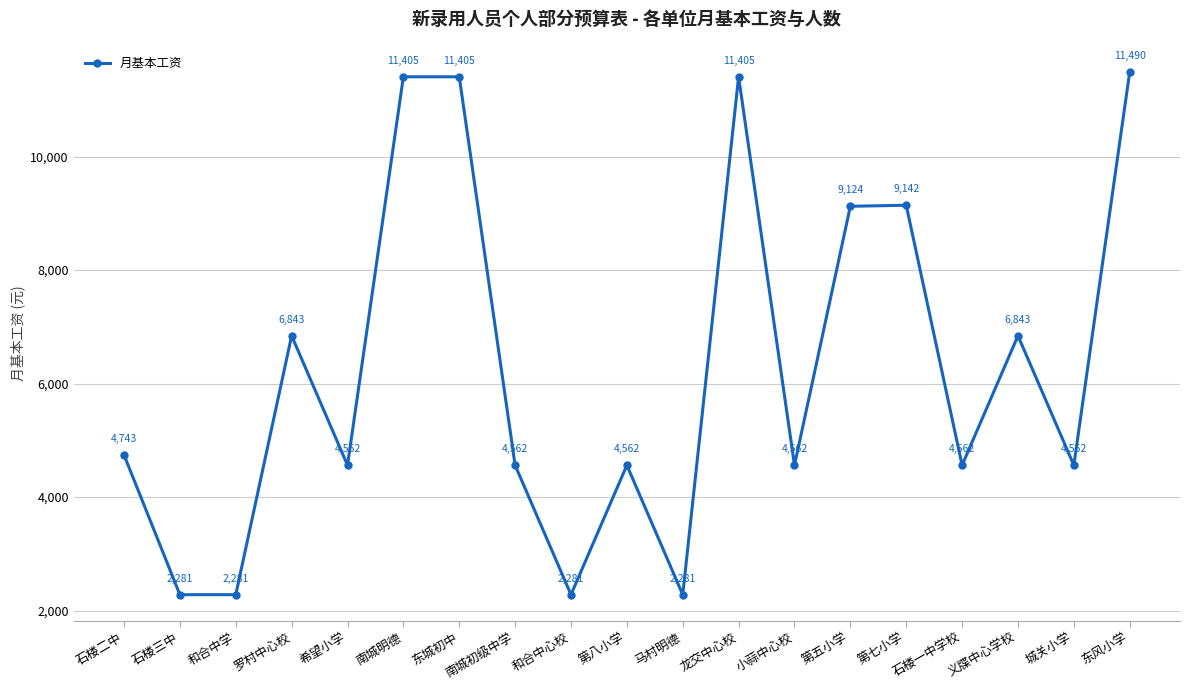

How many values are below 4562?

4